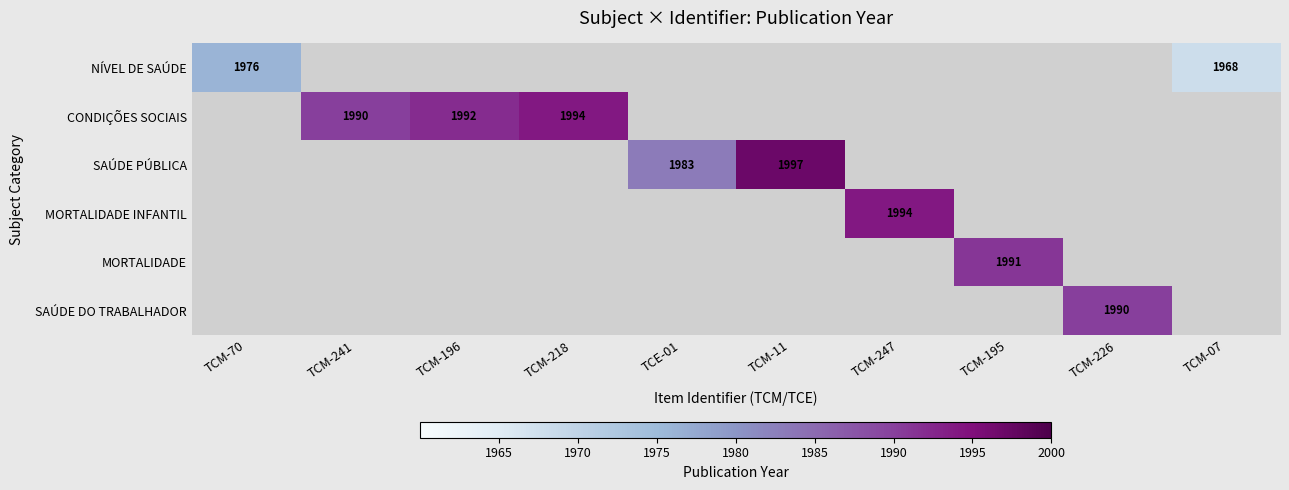

True or false: MORTALIDADE has a value of 625 at TCM-195.

False